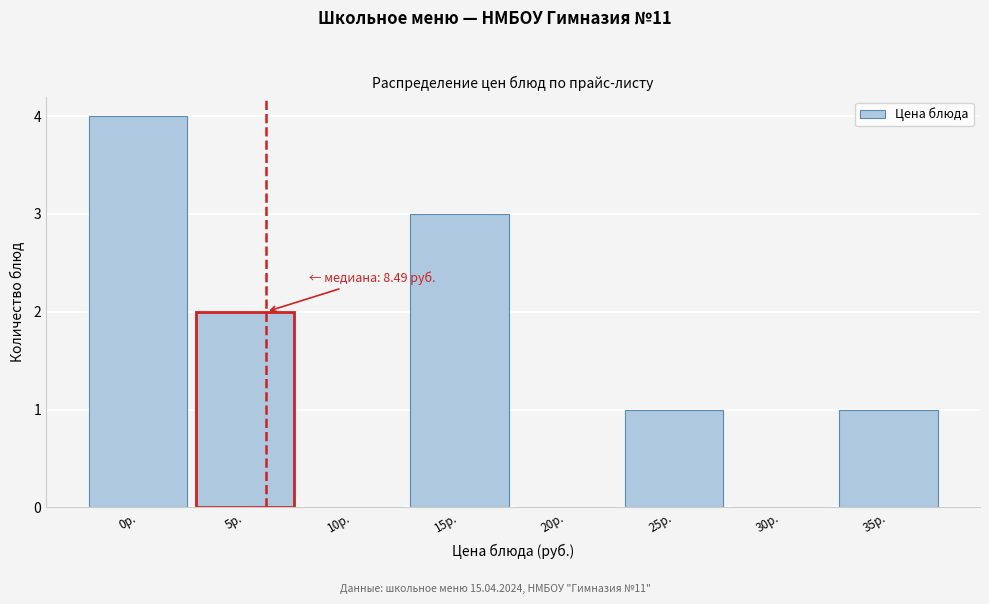

Reading left to right, list all the values displayed in this chart.

0р.=4	5р.=2	10р.=0	15р.=3	20р.=0	25р.=1	30р.=0	35р.=1